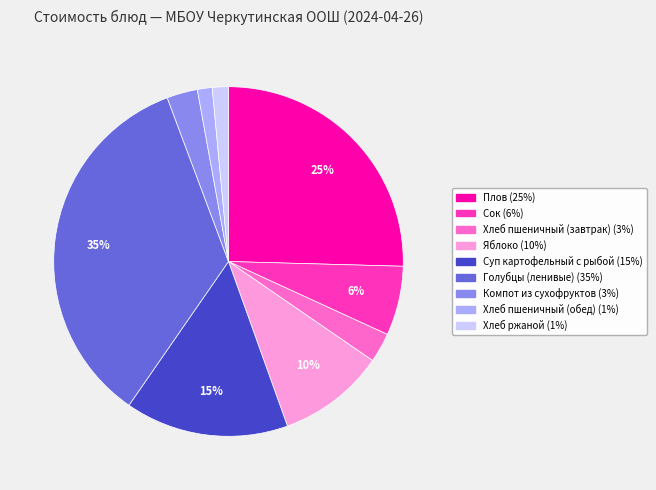

Do Яблоко and Хлеб пшеничный (завтрак) together represent more than half of the pie?

No